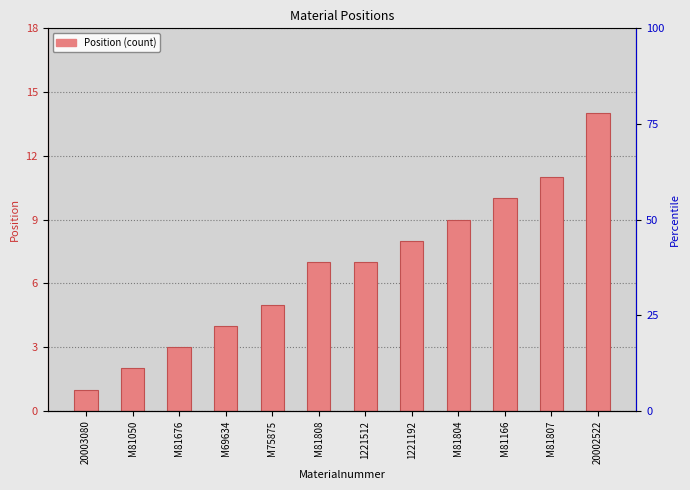

Is it true that the value at M81808 is 7?

True